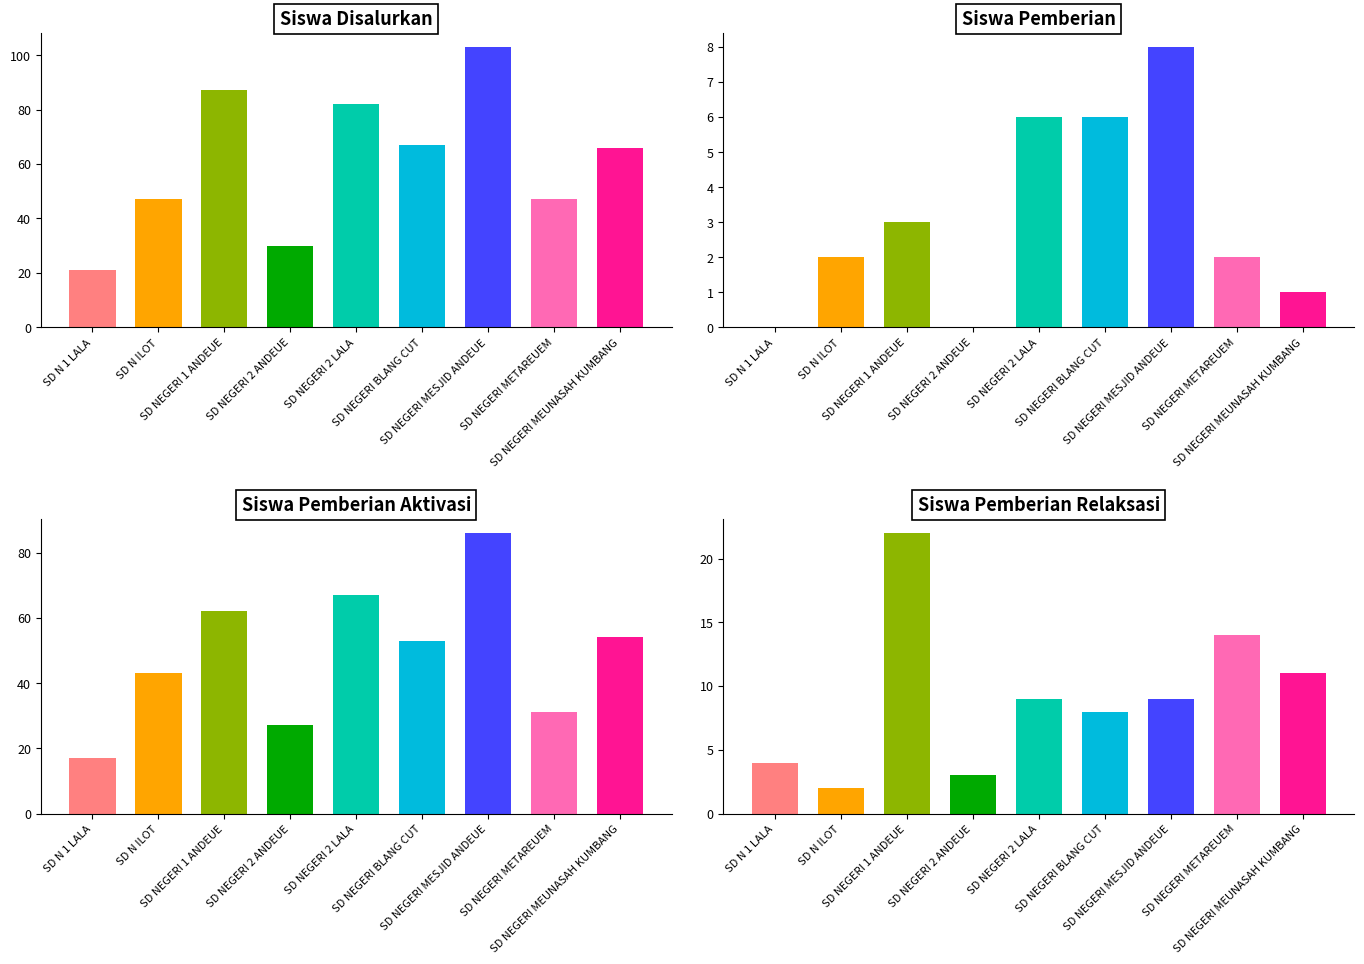

Between SD N ILOT and SD NEGERI METAREUEM, which series saw the biggest shift?

Siswa Pemberian Aktivasi